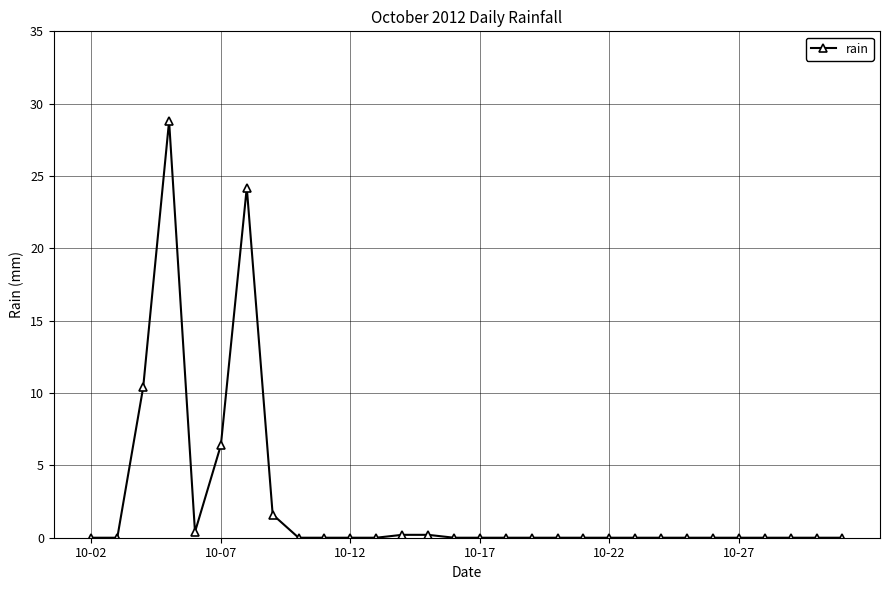

What is the maximum value shown in the chart?

28.8